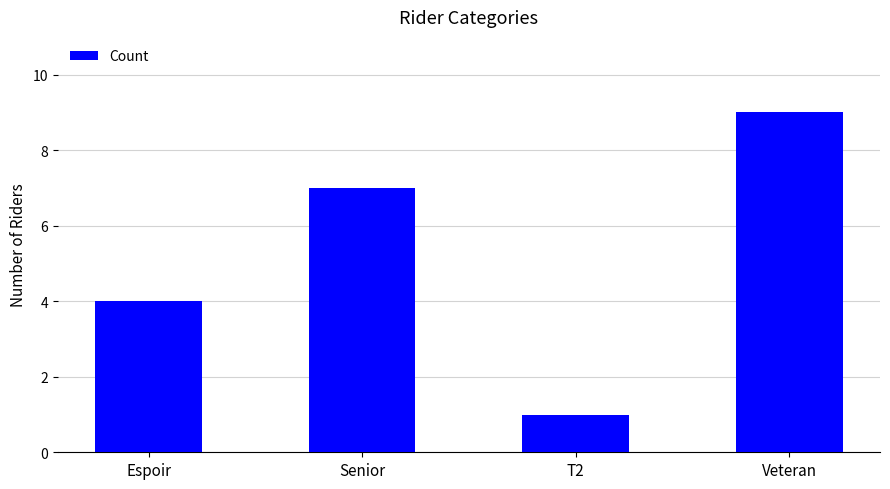

Reading right to left, list all the values displayed in this chart.

9	1	7	4